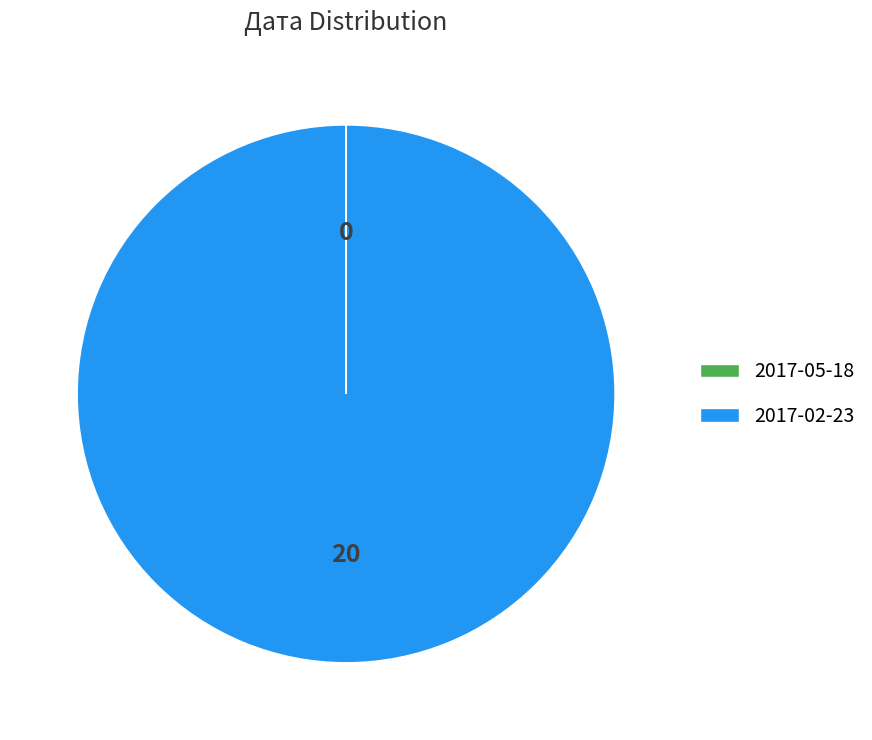

What is the largest slice in the pie chart?

2017-02-23